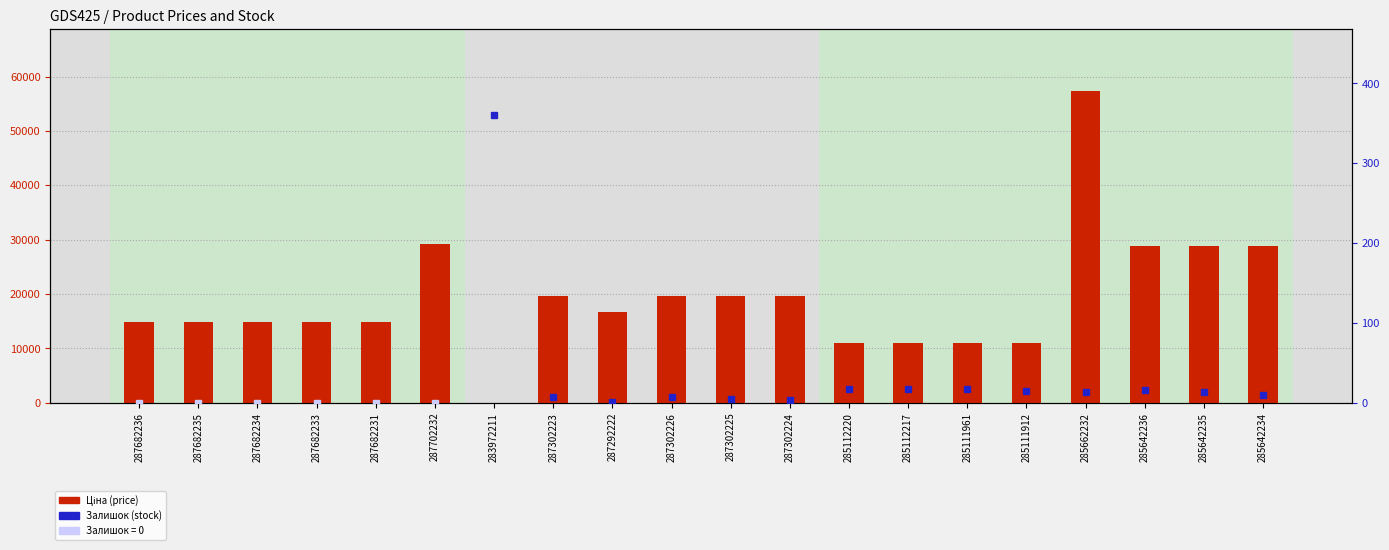

At which category does the chart reach its peak across all series?

285662232